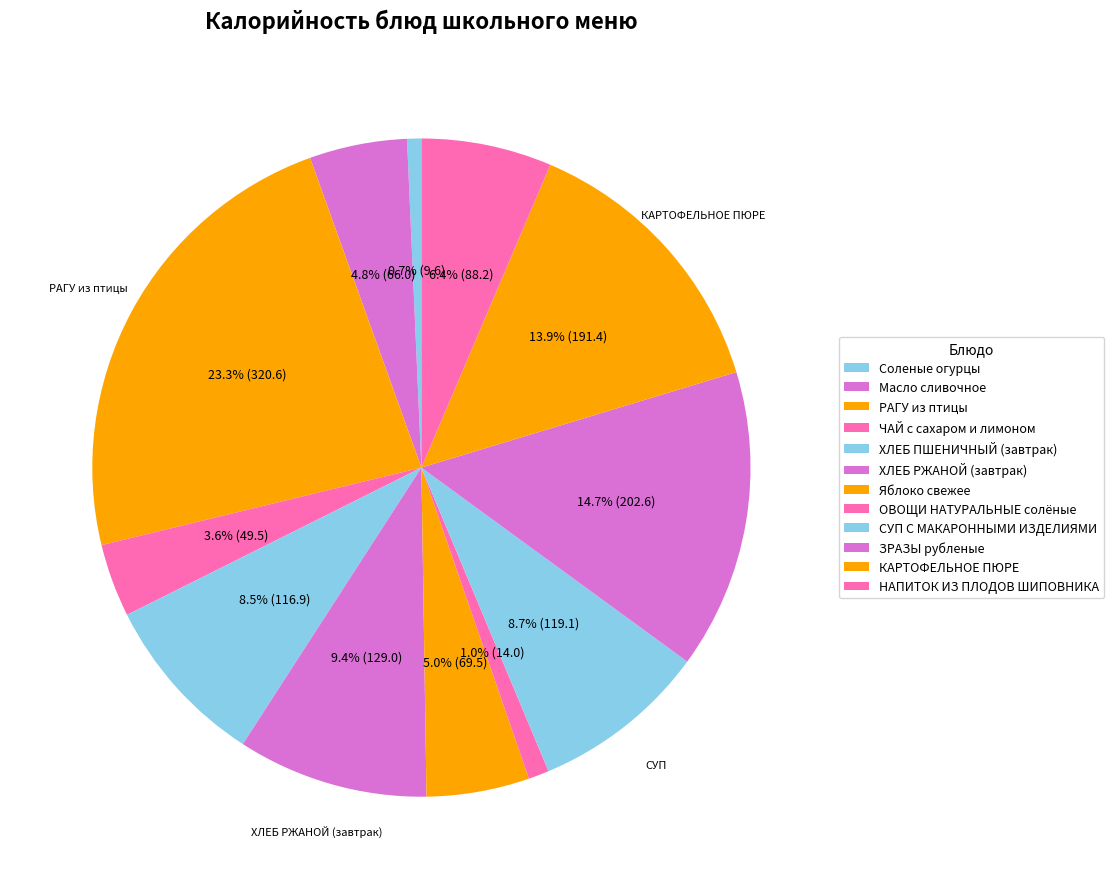

To the nearest percent, what is the average slice percentage?

8%